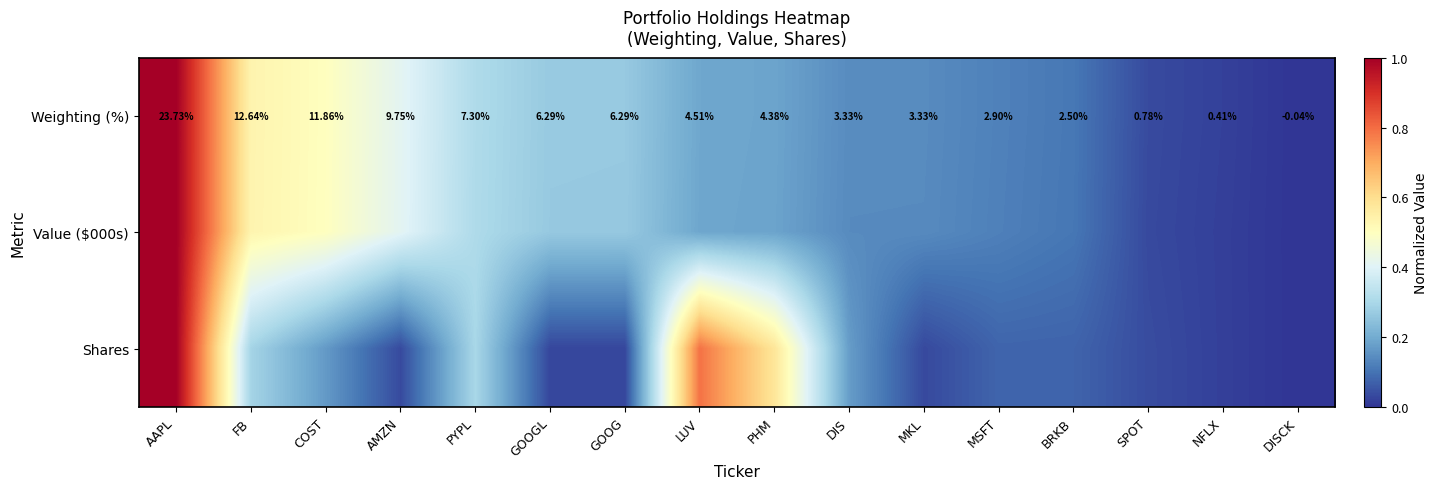

At which label is Weighting (%) closest to 11?

COST